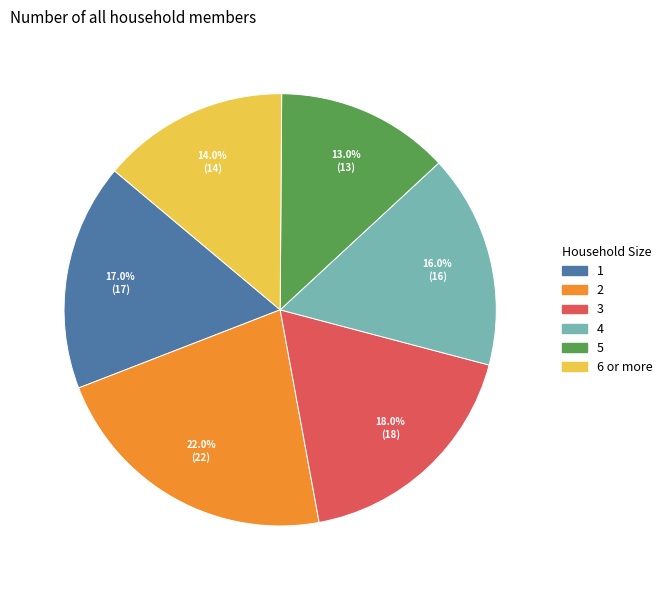

Does 2 represent more than half of the total?

No